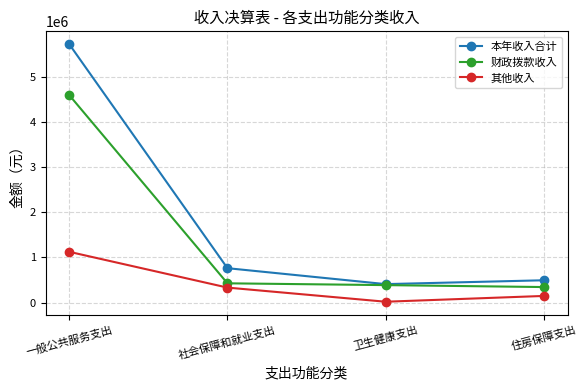

True or false: 本年收入合计 and 其他收入 intersect in this chart.

False